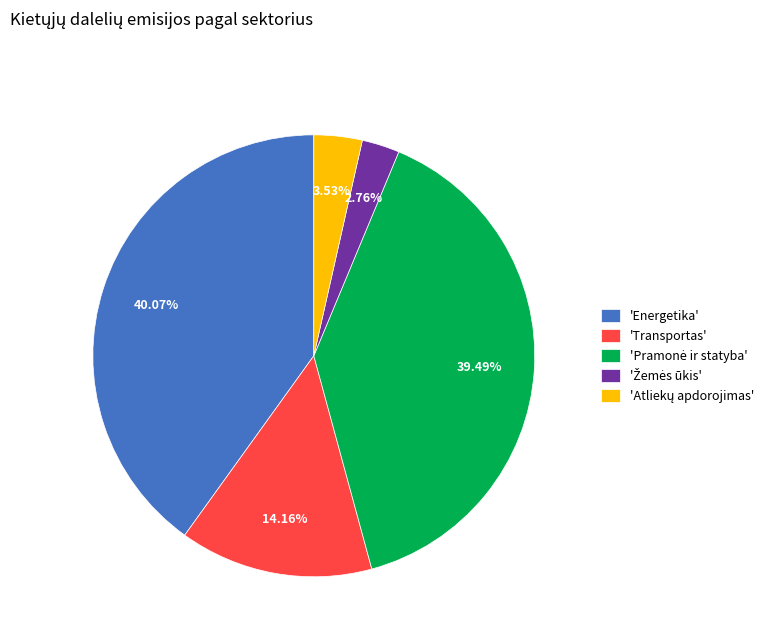

Is there a majority slice in this chart?

No